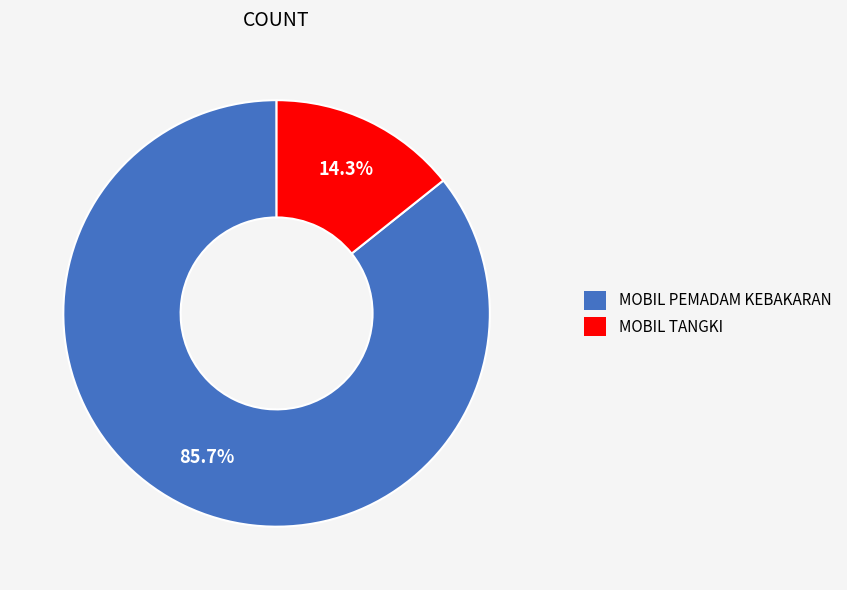

Is it true that MOBIL TANGKI is 21% of the pie?

False